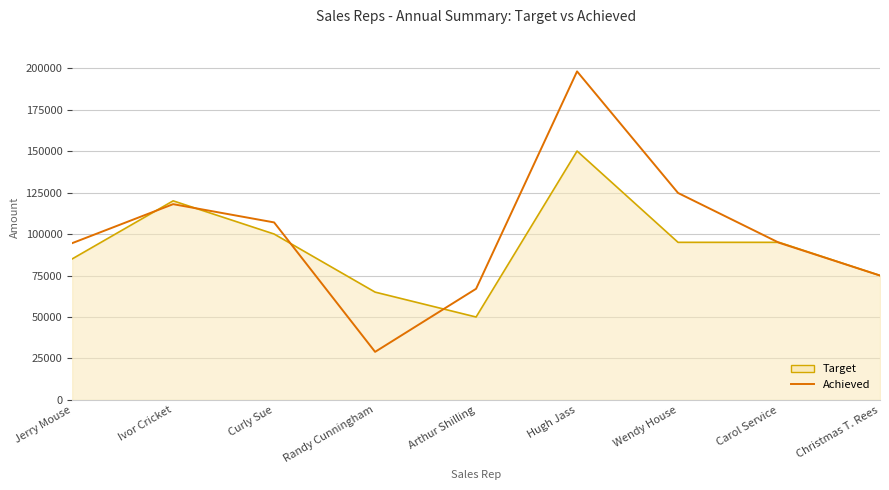

At Hugh Jass, list the series in order from smallest to largest.

Target, Achieved